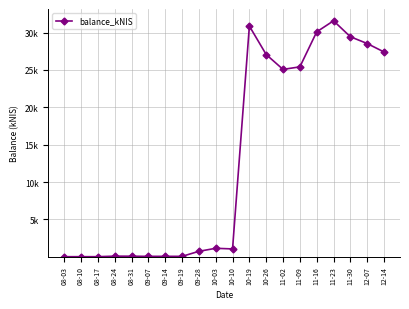

How many lines are shown in the chart?

1